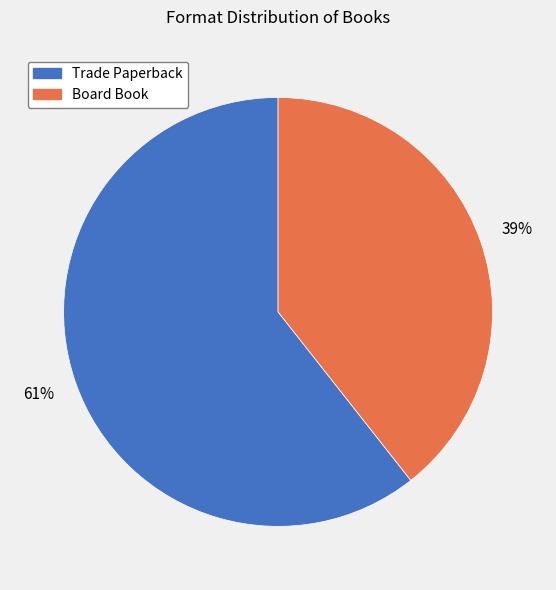

To the nearest percent, what is the combined percentage of Board Book and Trade Paperback?

100%